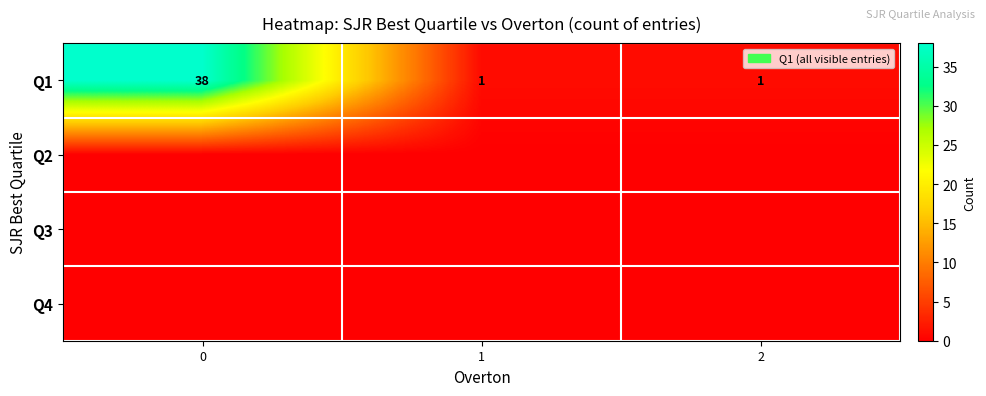

Is it true that Q1 equals 2 at 1?

False